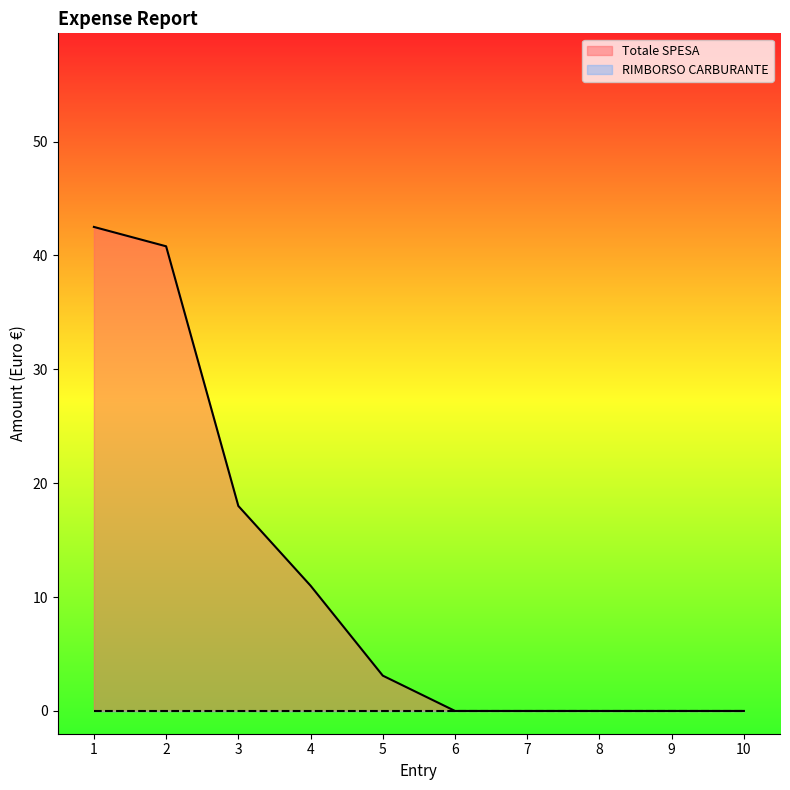

Does the chart display data point markers on the line(s)?

No